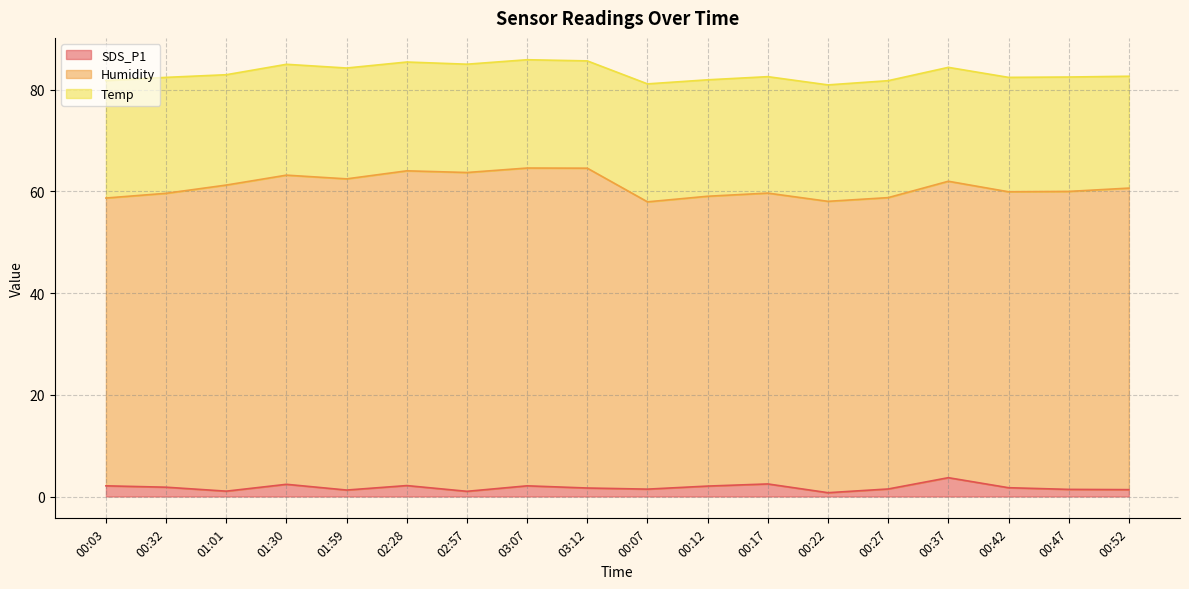

Which label corresponds to the largest value in the chart?

03:12